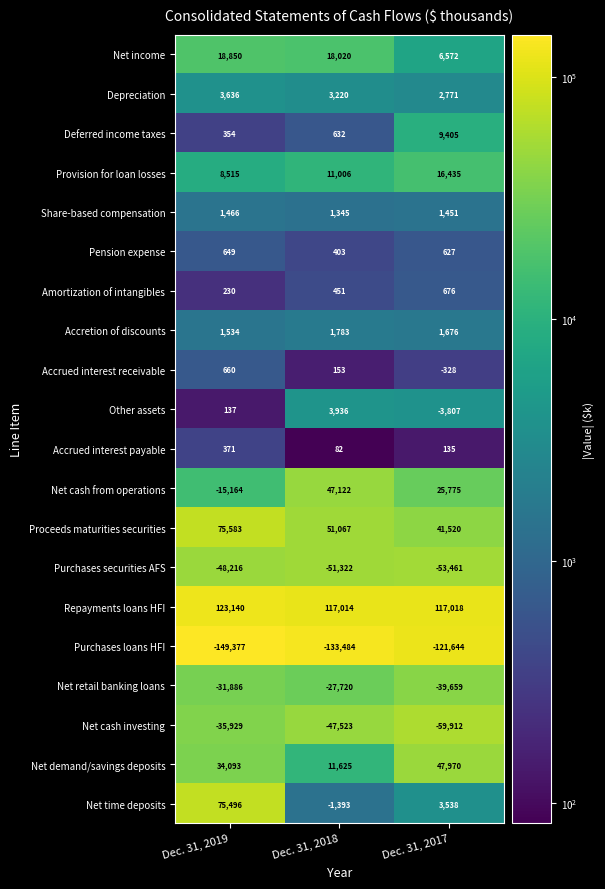

What is the sum of all Provision for loan losses values?

35956